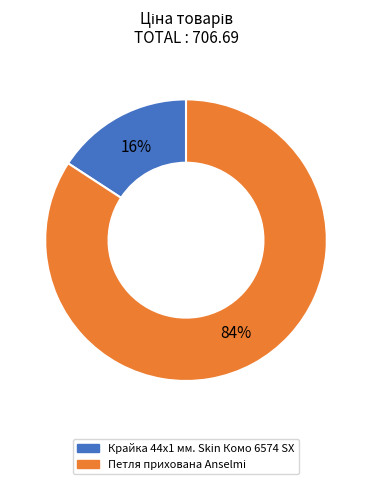

Count the number of slices in the pie.

2